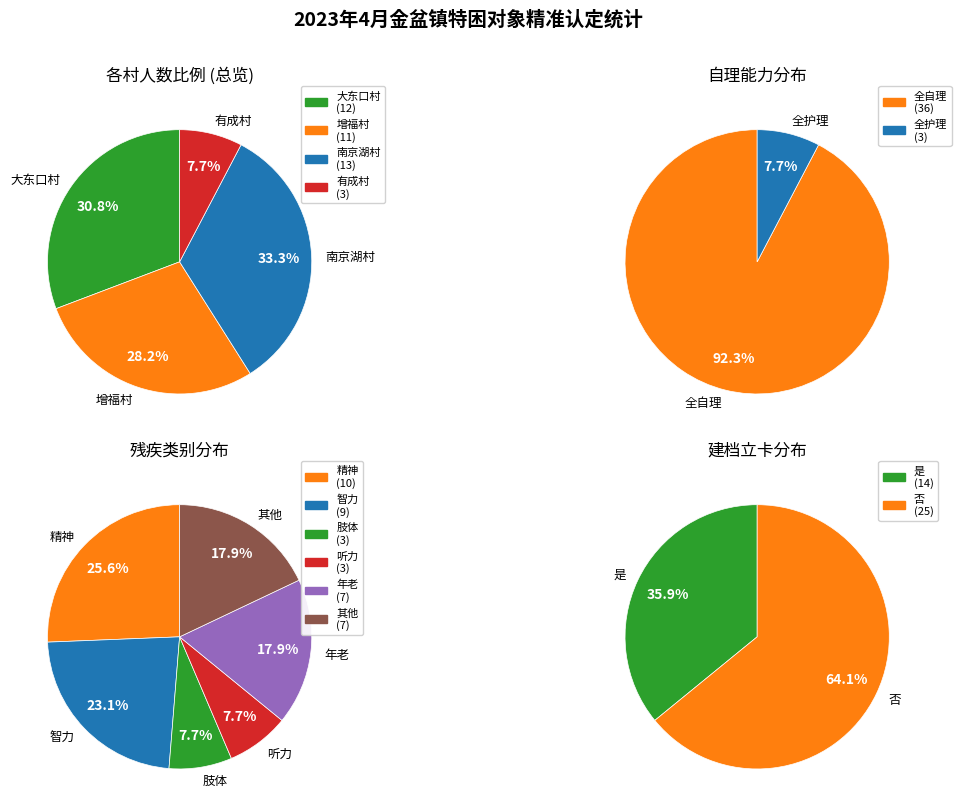

Is 3 the majority of the pie?

No